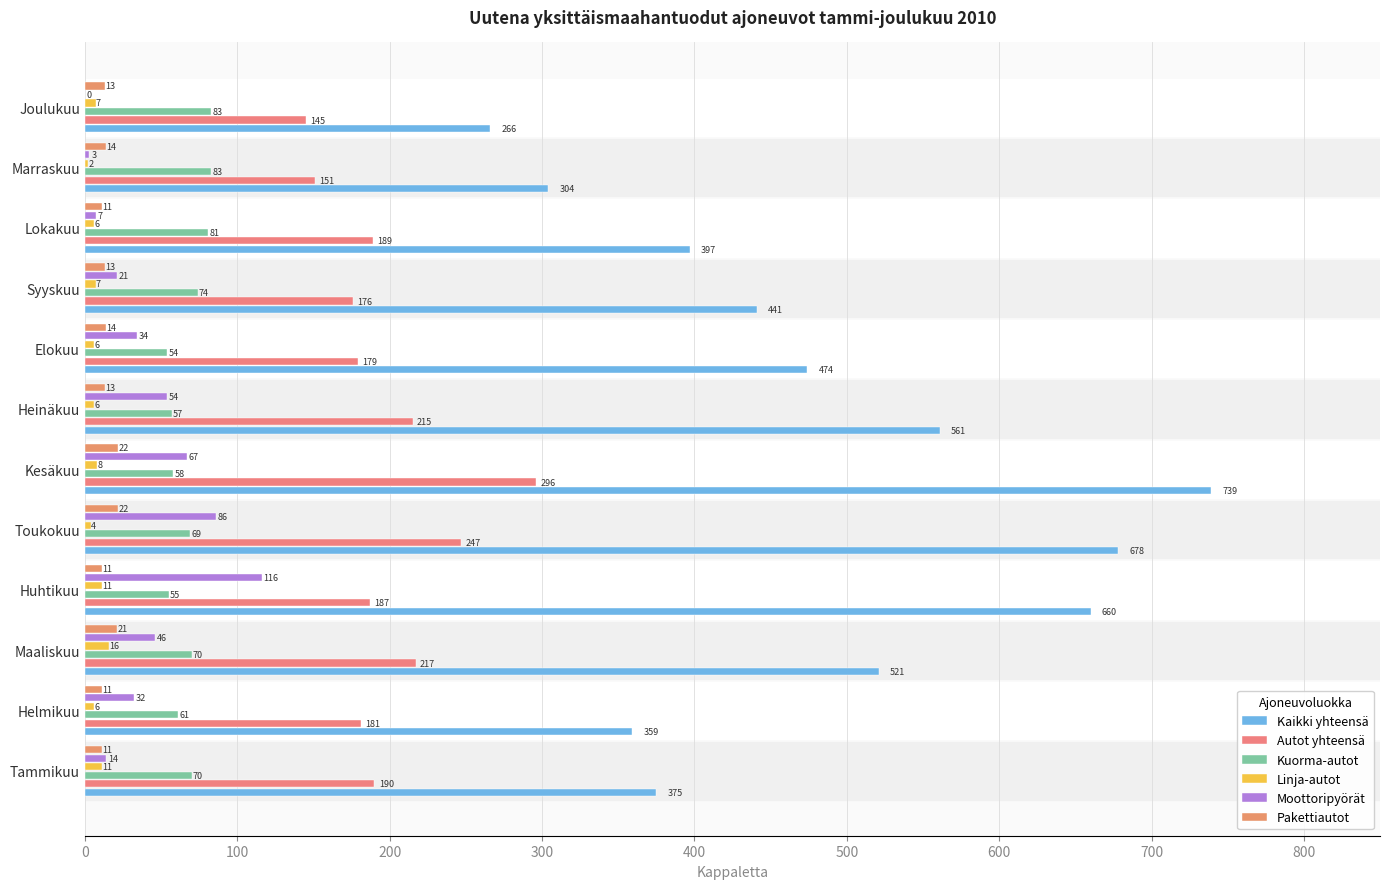

Which series has the largest total across all categories?

Kaikki yhteensä